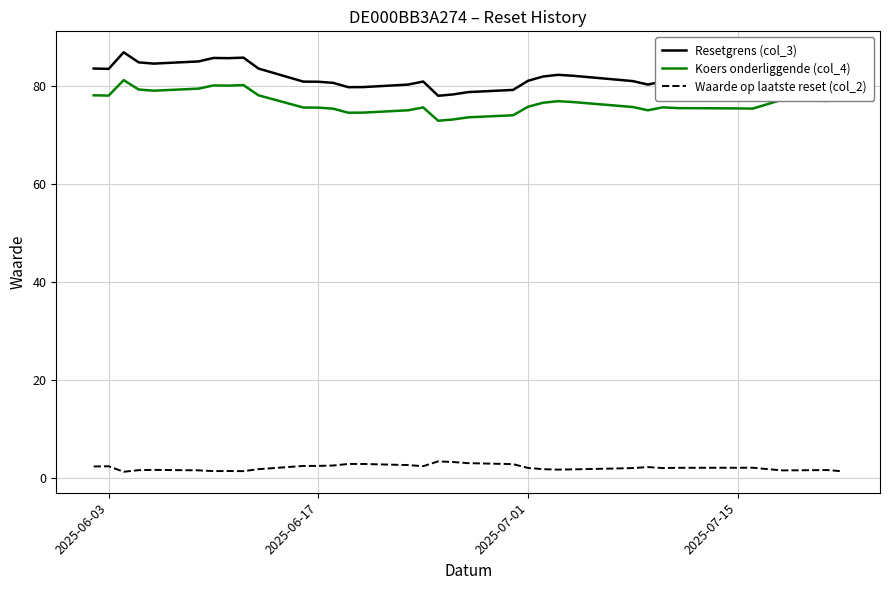

Rank the series by their maximum value, from lowest to highest.

Waarde op laatste reset (col_2), Koers onderliggende (col_4), Resetgrens (col_3)